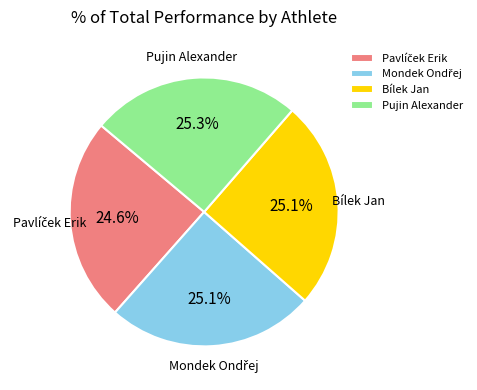

Is Bílek Jan the majority of the pie?

No